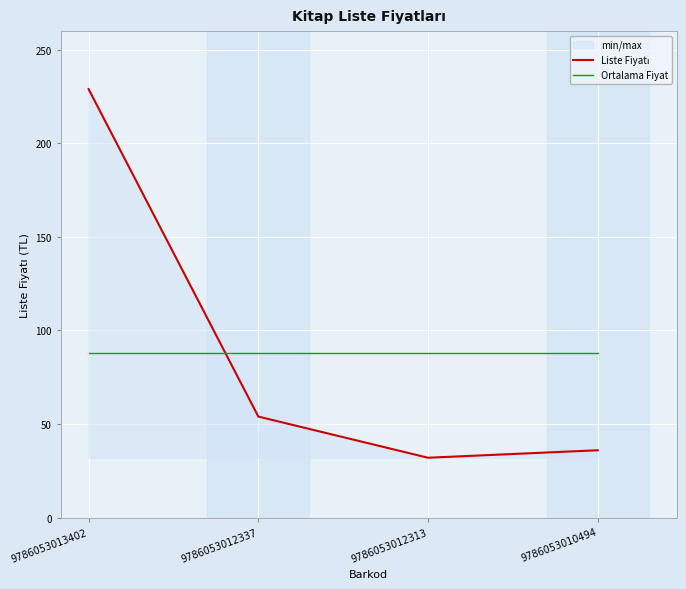

How many values in the Liste Fiyatı series exceed 54?

1